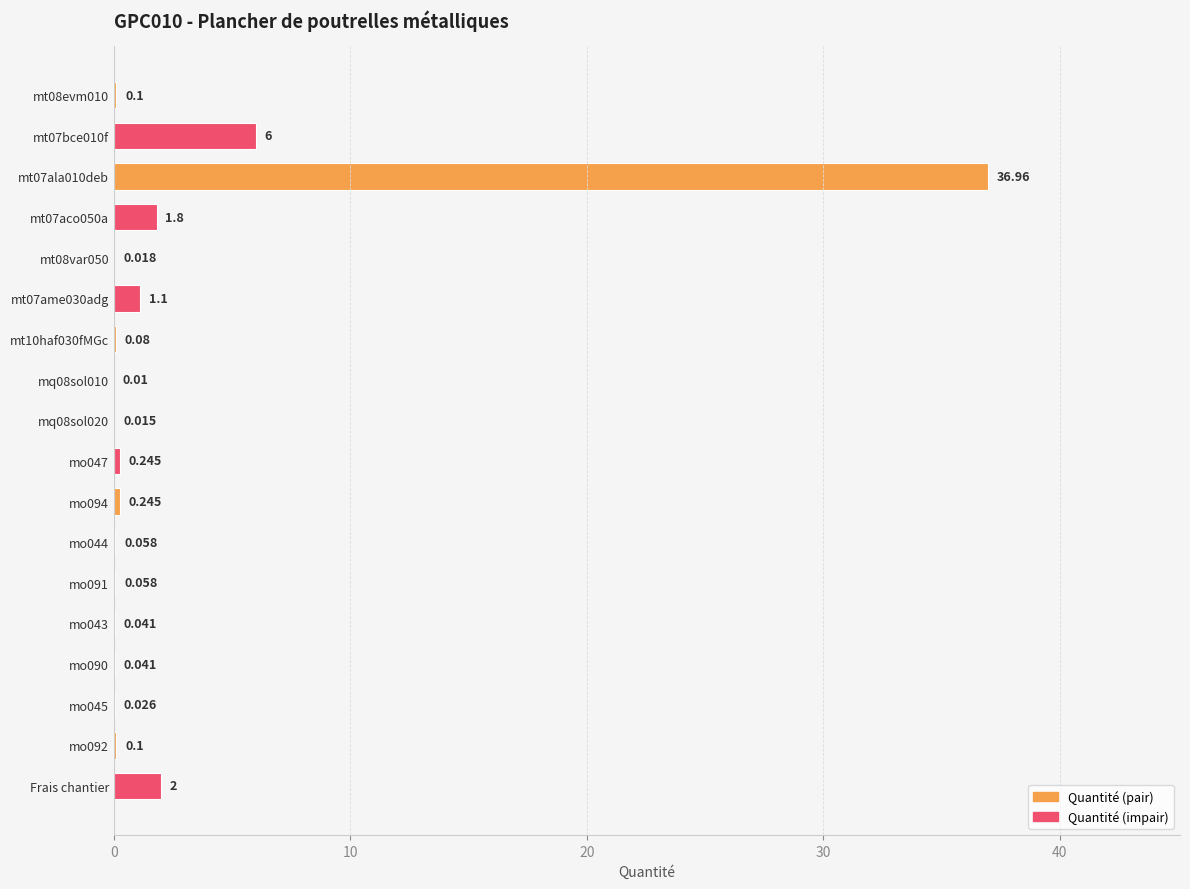

How many series are shown in this chart?

1